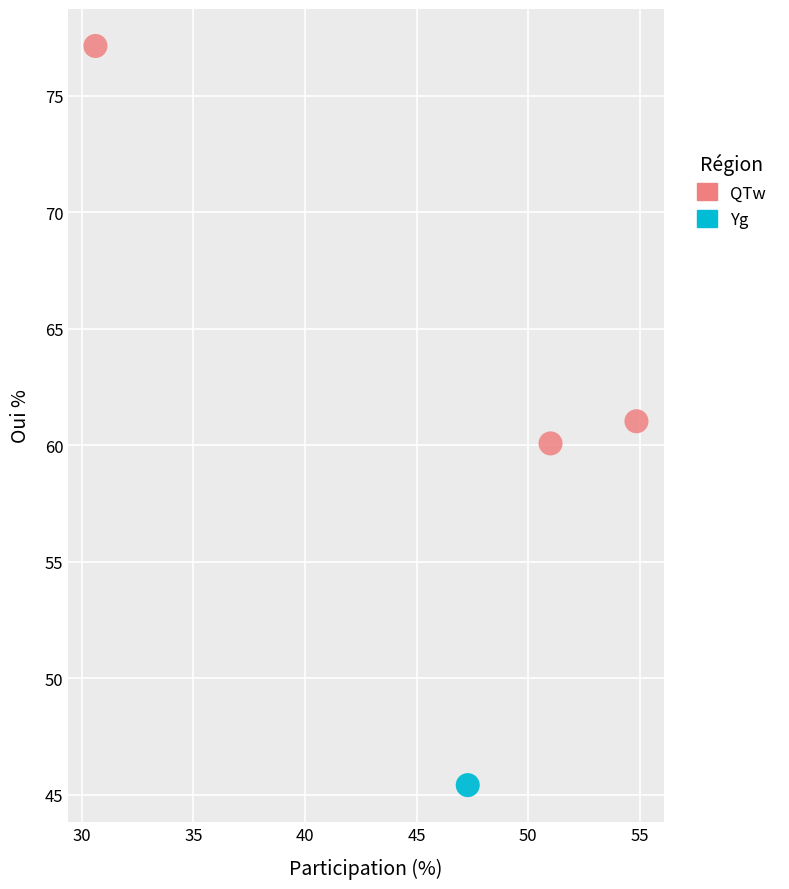

What are all the series names shown in the legend?

QTw, Yg